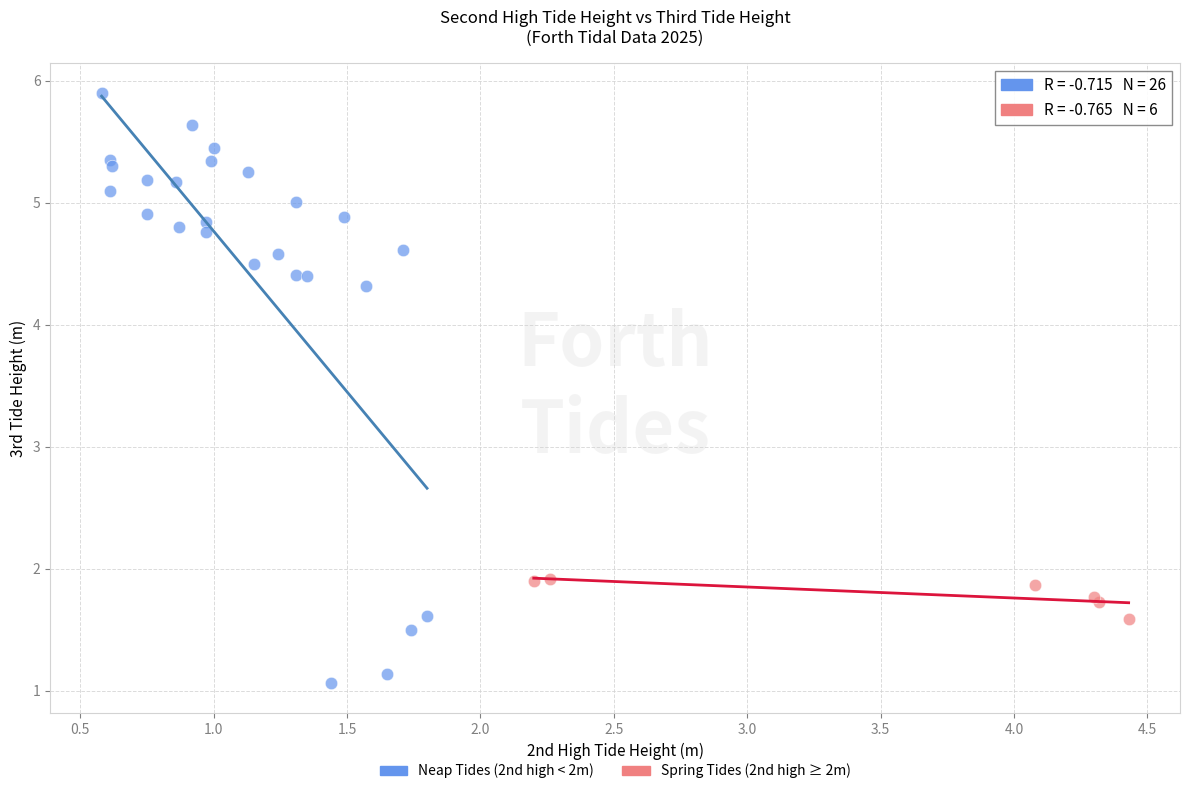

Which series contains the lowest Y value?

Neap Tides (2nd high < 2m)